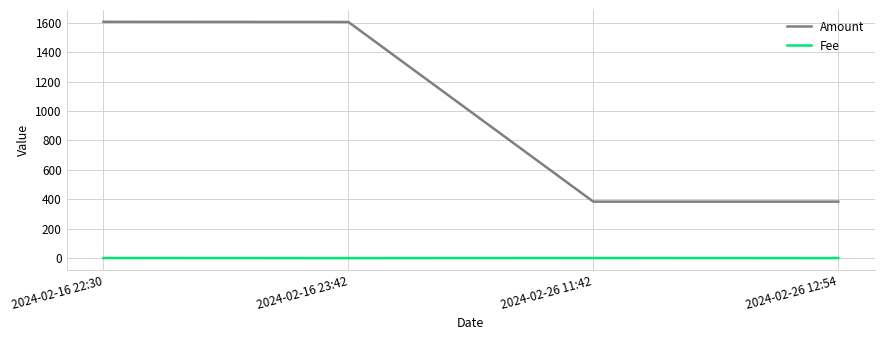

What are all the series names shown in the legend?

Amount, Fee